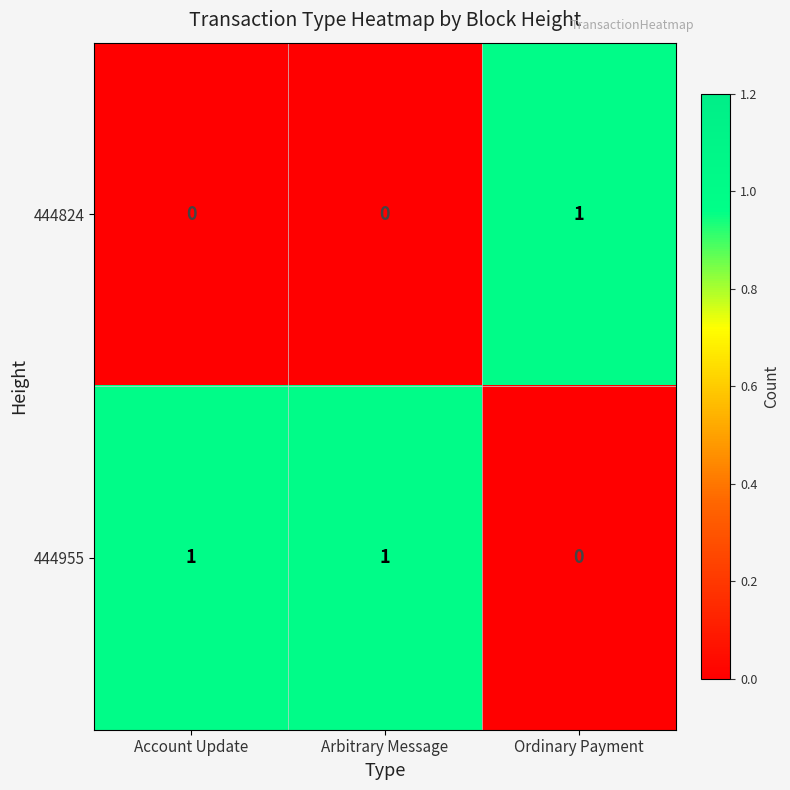

Rank the series by their average value, from lowest to highest.

444824, 444955